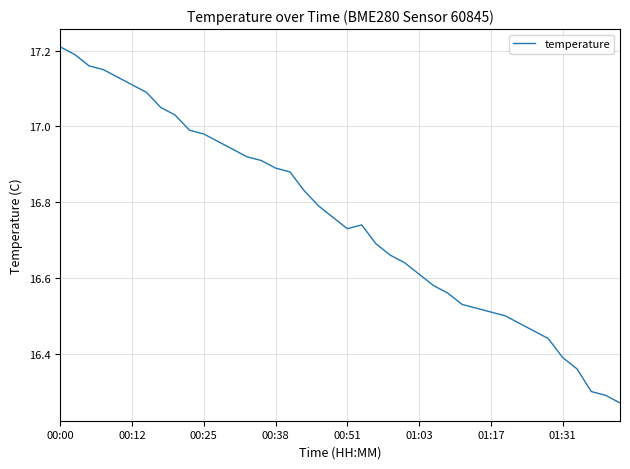

How many points are higher than both their immediate neighbors (excluding endpoints)?

1